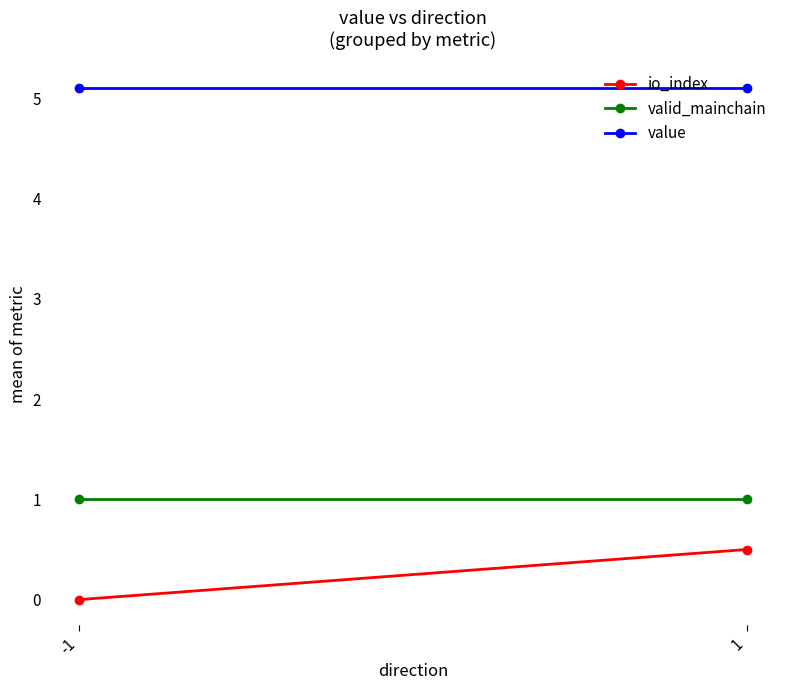

Is it true that io_index equals 0.2 at -1?

False